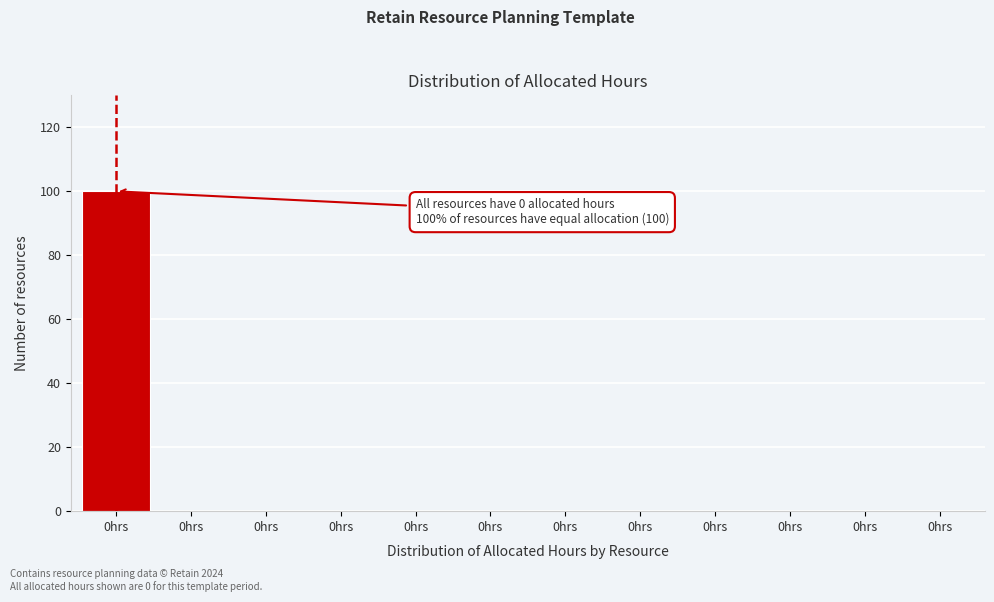

How many data points does each series have?

12